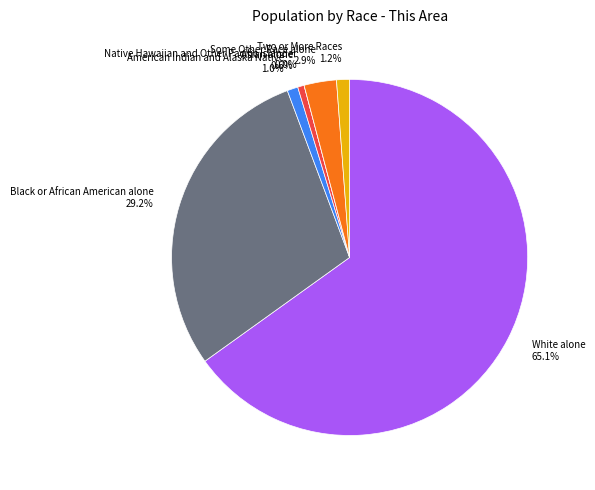

Is it true that American Indian and Alaska Native is 1% of the pie?

True